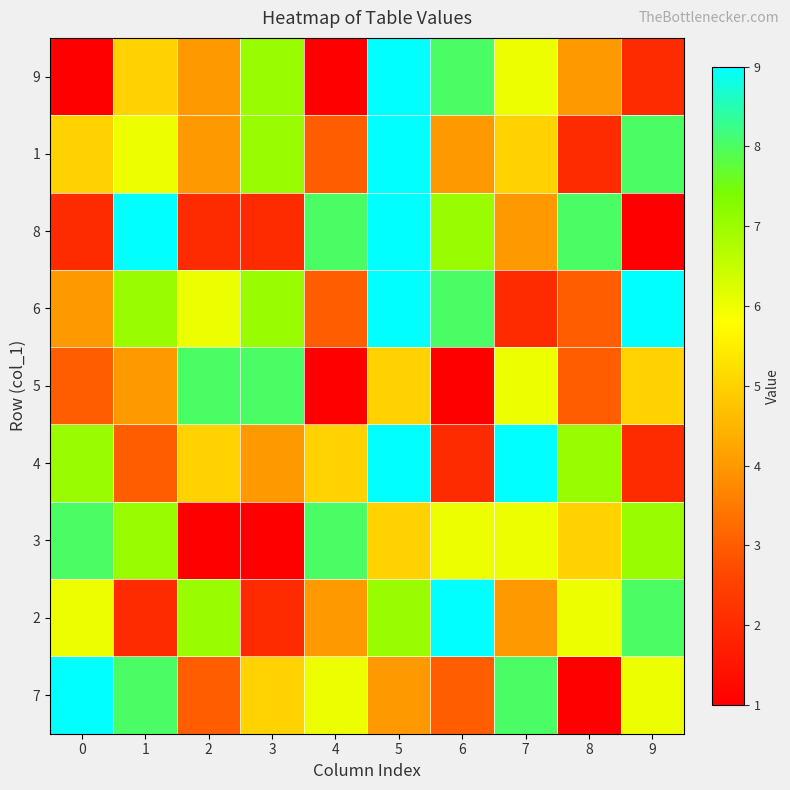

Reading left to right, transcribe all the data shown in this chart.

9: 0=1	1=5	2=4	3=7	4=1	5=9	6=8	7=6	8=4	9=2
1: 0=5	1=6	2=4	3=7	4=3	5=9	6=4	7=5	8=2	9=8
8: 0=2	1=9	2=2	3=2	4=8	5=9	6=7	7=4	8=8	9=1
6: 0=4	1=7	2=6	3=7	4=3	5=9	6=8	7=2	8=3	9=9
5: 0=3	1=4	2=8	3=8	4=1	5=5	6=1	7=6	8=3	9=5
4: 0=7	1=3	2=5	3=4	4=5	5=9	6=2	7=9	8=7	9=2
3: 0=8	1=7	2=1	3=1	4=8	5=5	6=6	7=6	8=5	9=7
2: 0=6	1=2	2=7	3=2	4=4	5=7	6=9	7=4	8=6	9=8
7: 0=9	1=8	2=3	3=5	4=6	5=4	6=3	7=8	8=1	9=6